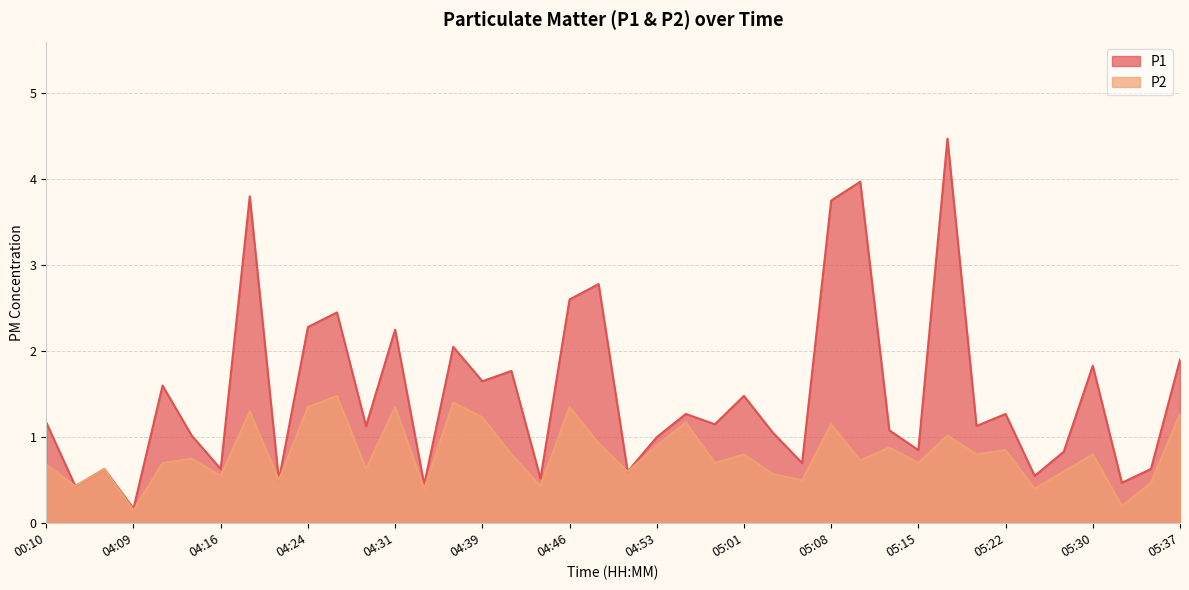

How many interior local valleys does the P2 series have?

15